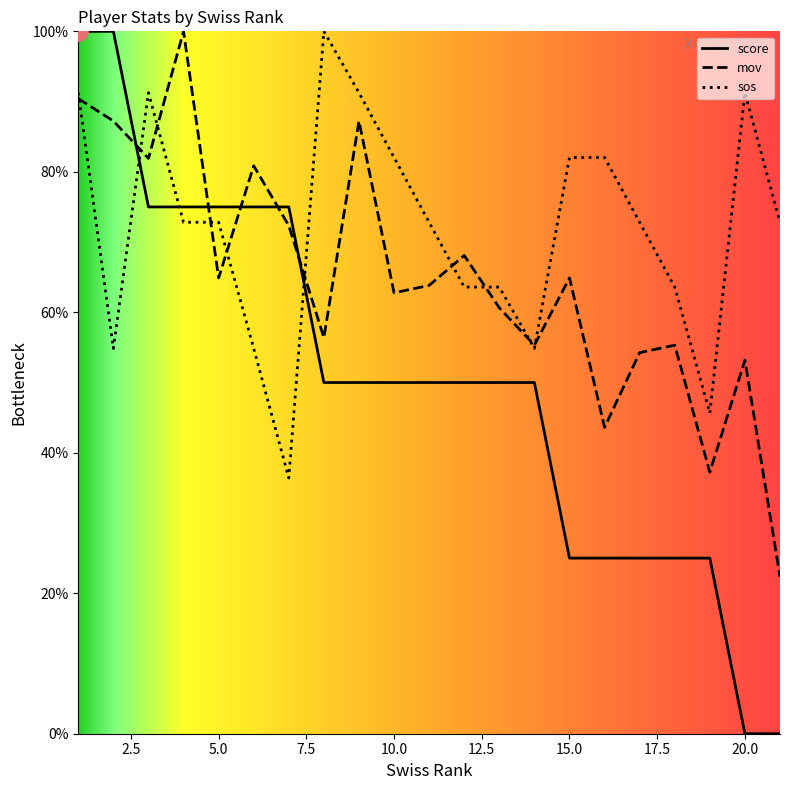

How many times do score and mov cross each other?

5